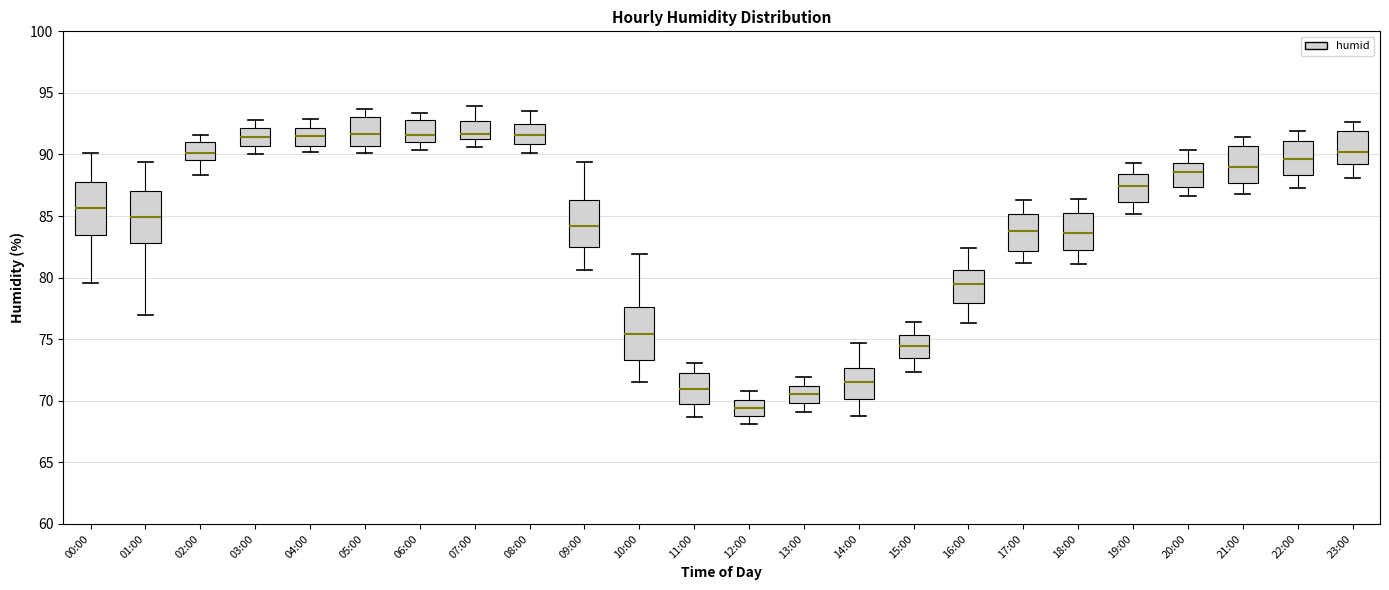

Where does the upper whisker of the box for 06:00 end on the y-axis? The values are not printed on the chart, so give them approximately, as read against the axis.

93.5